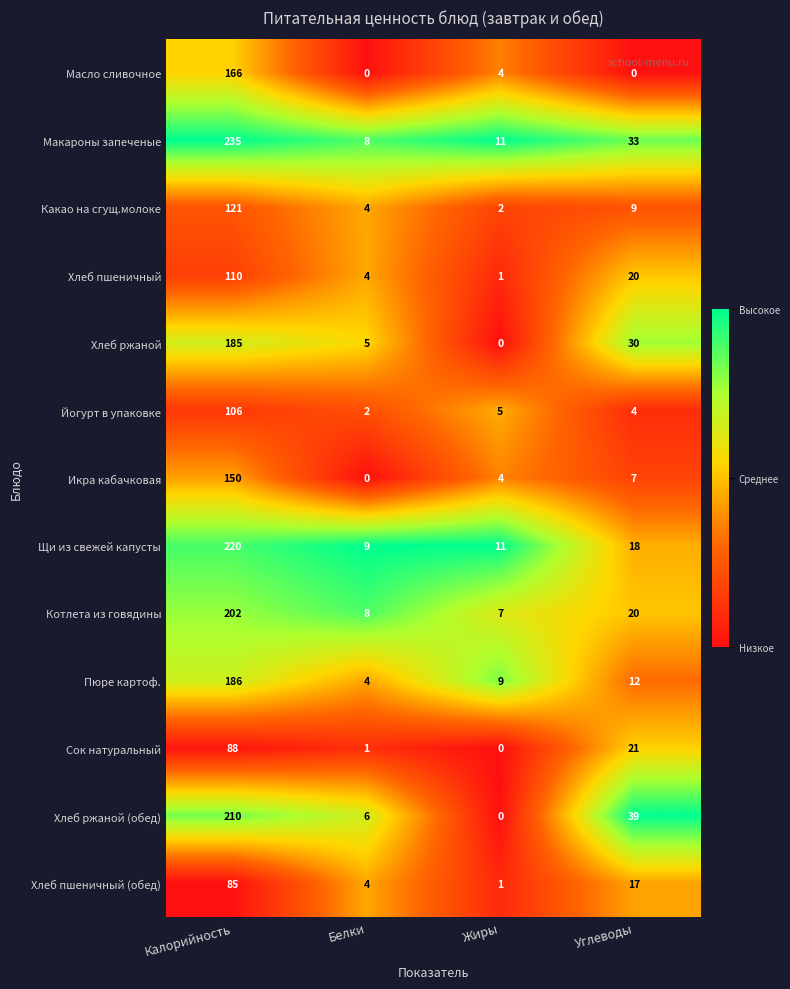

At which category does the chart reach its peak across all series?

Калорийность